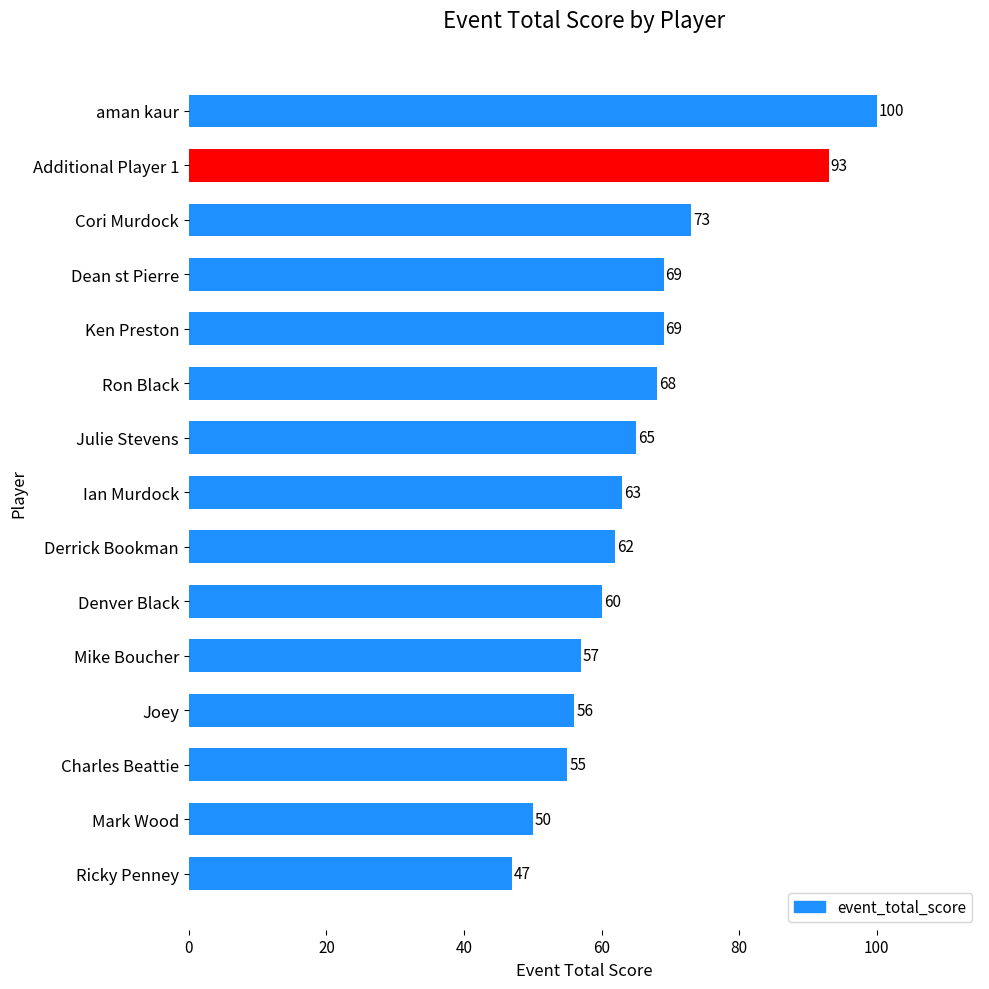

Reading top to bottom, what are all the values shown in this chart?

100	93	73	69	69	68	65	63	62	60	57	56	55	50	47